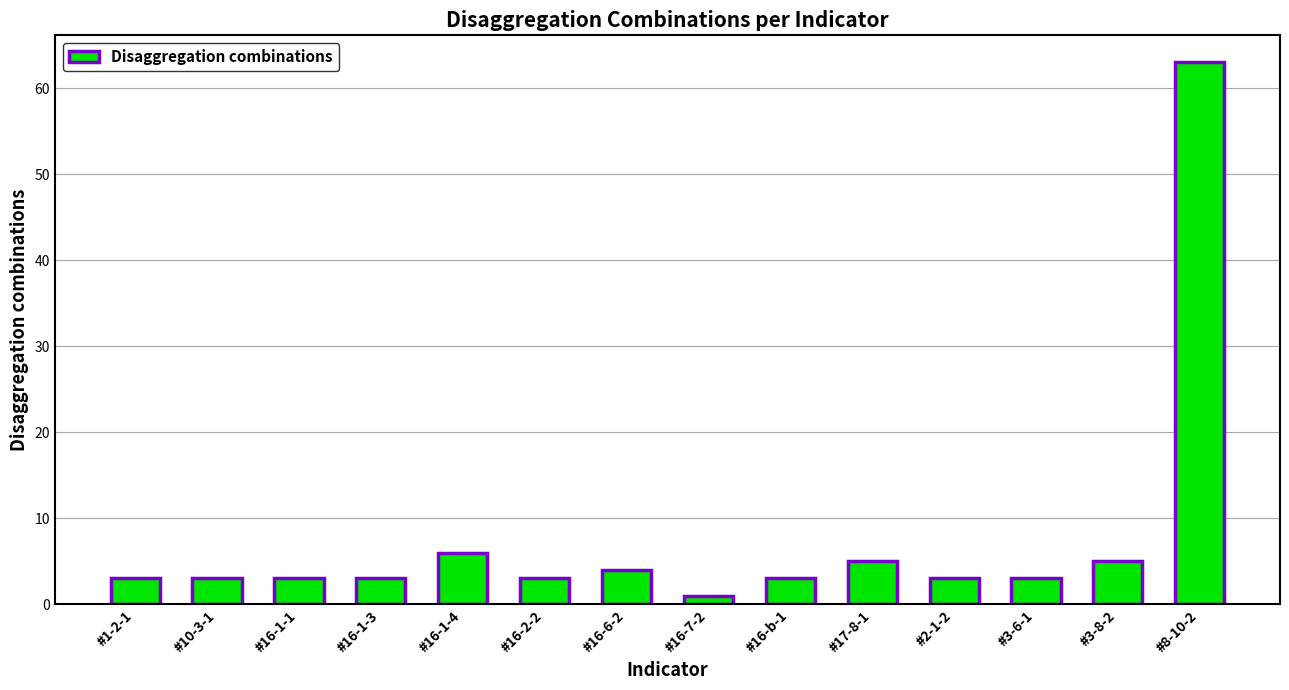

What is the ratio of the value at #10-3-1 to the value at #17-8-1?

0.6